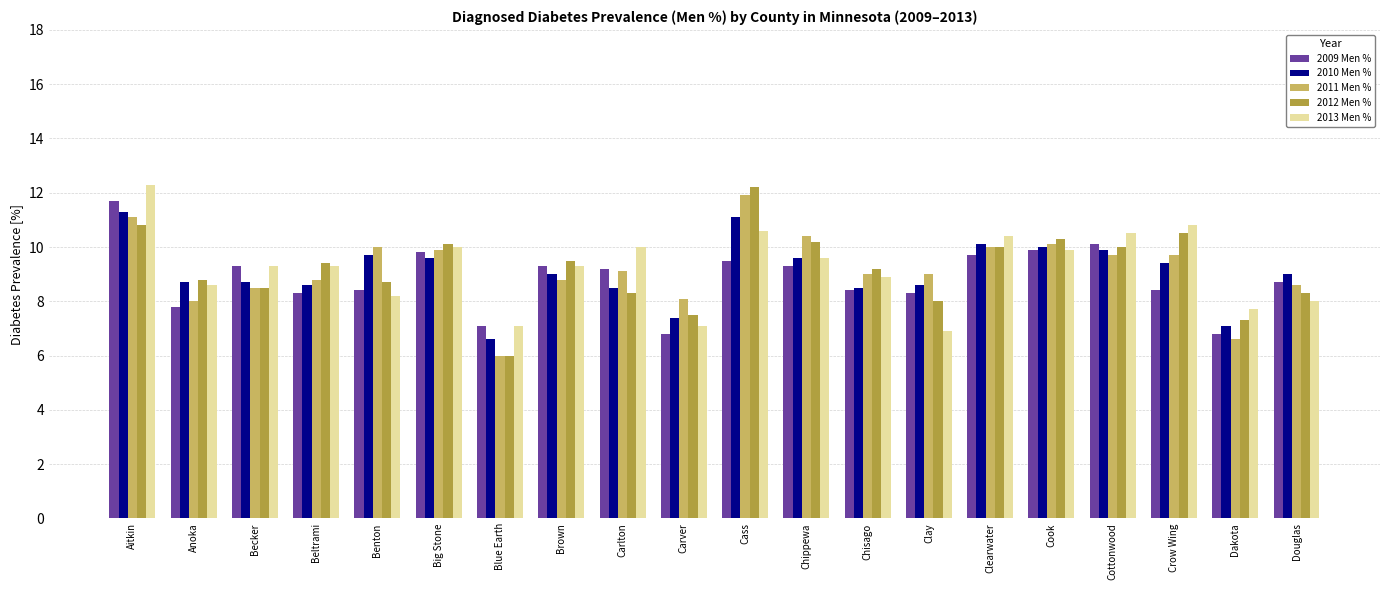

What is the total value across all series at Clay?

40.8